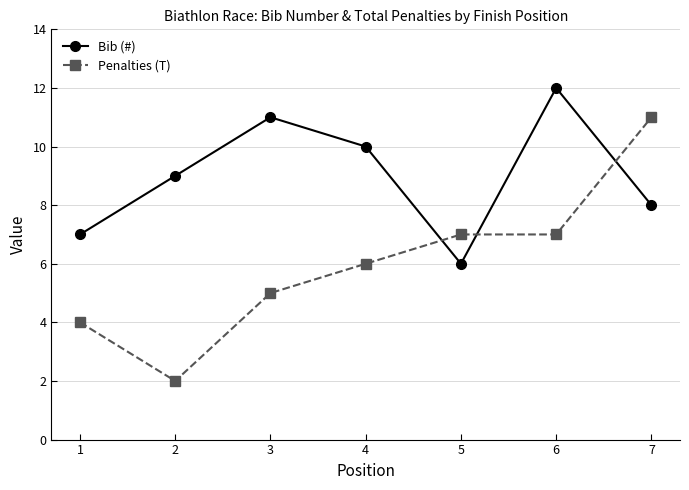

At how many categories does at least one series exceed 8?

5